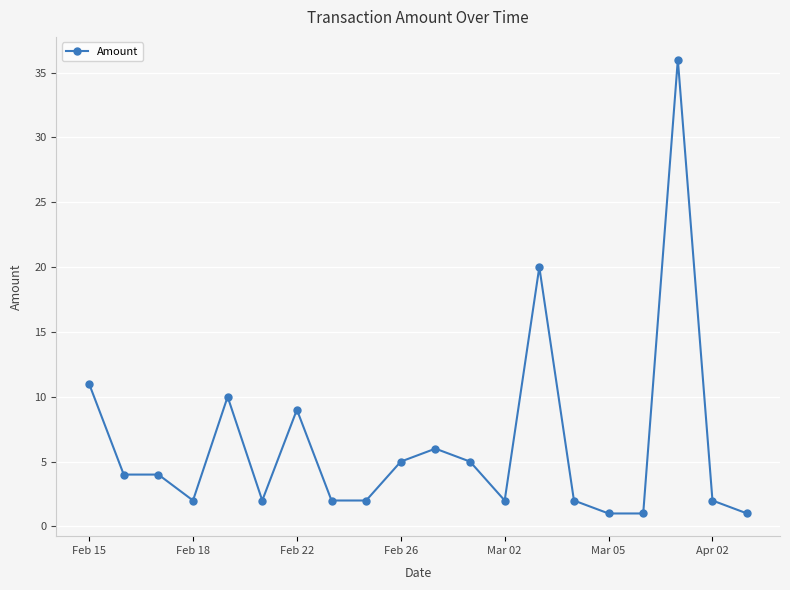

How many distinct data groups are displayed?

1